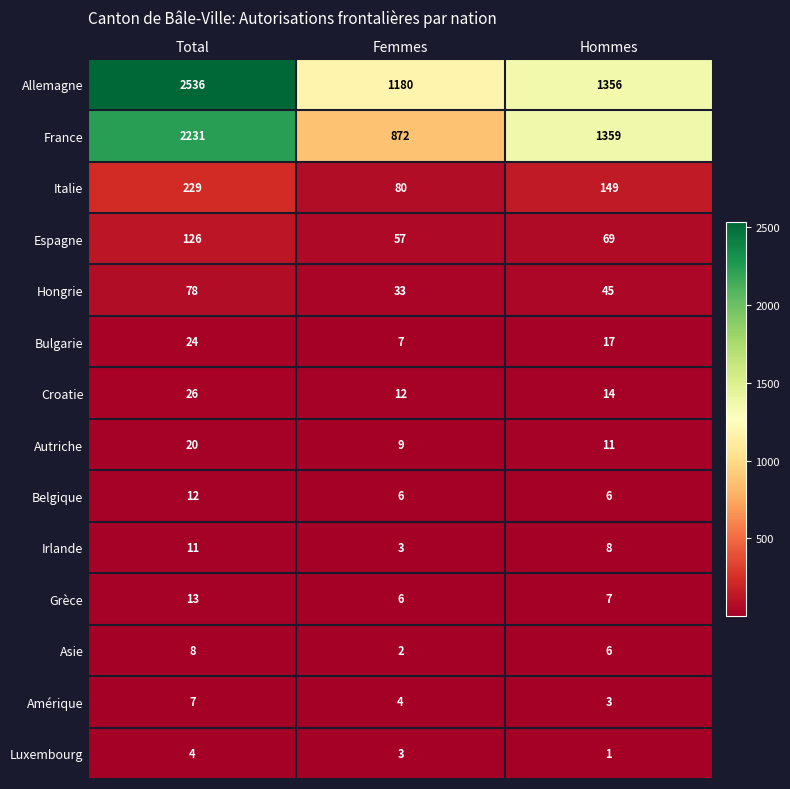

What is the difference between the maximum and minimum values in the Grèce series?

7